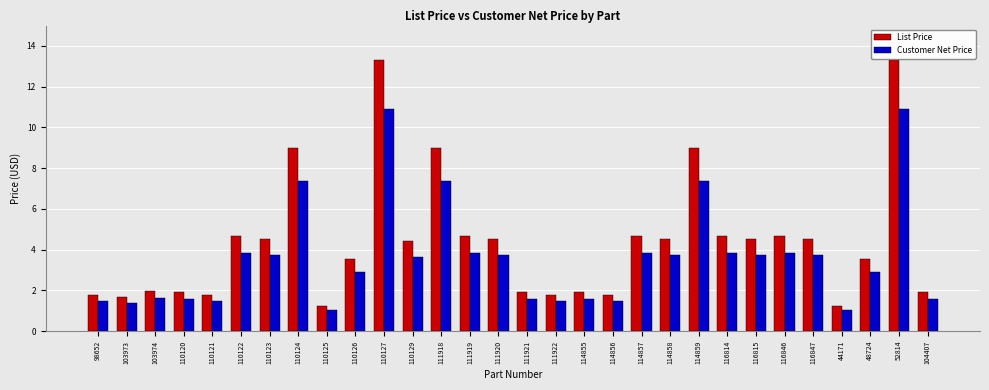

How many groups of bars are there?

30